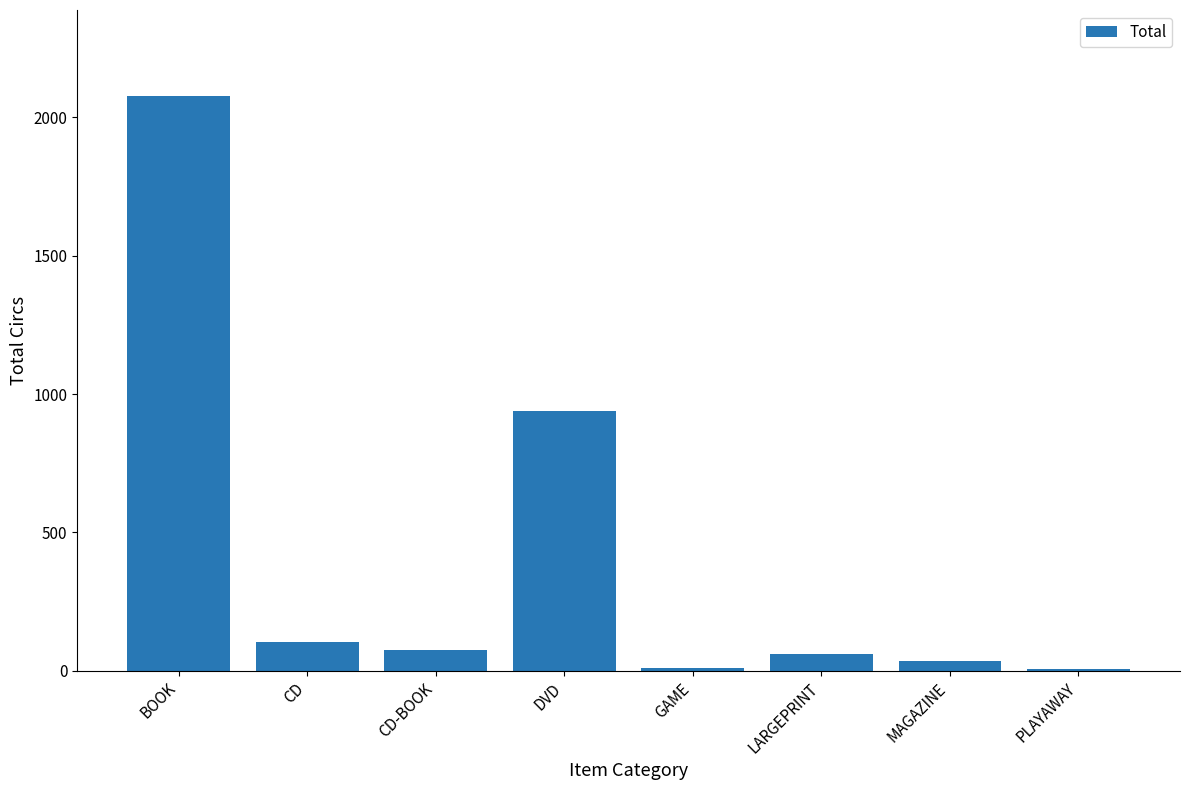

The chart shows a value of 939 at DVD. True or false?

True